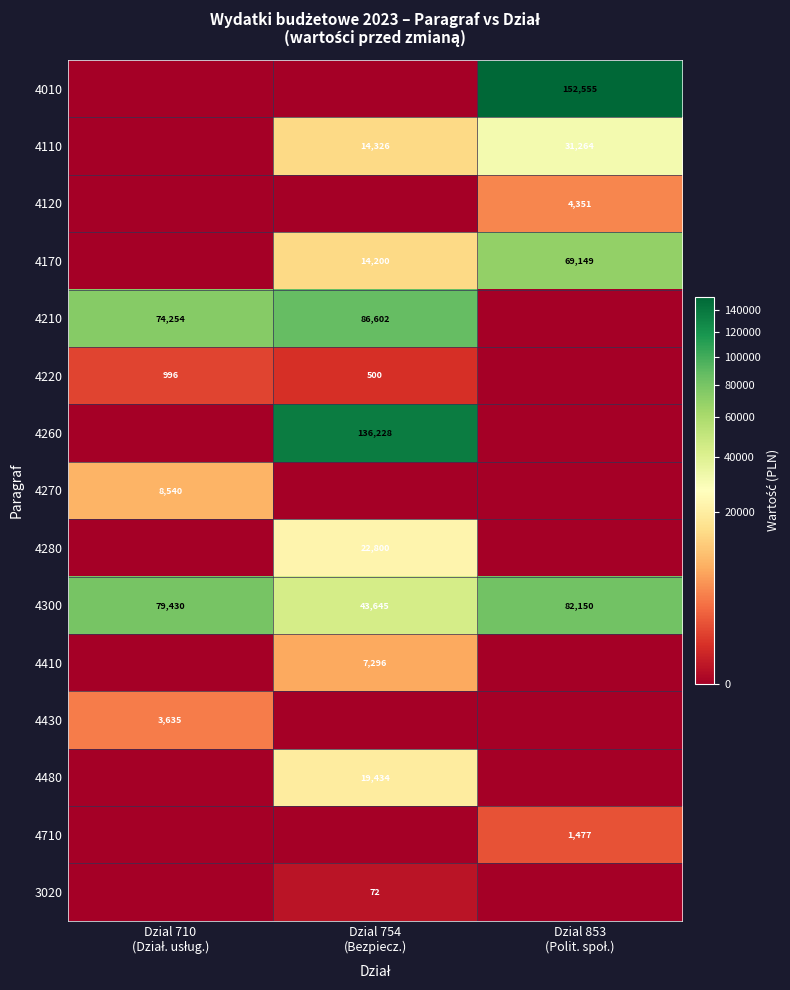

What is the difference between the maximum and minimum values in the 4300 series?

38505